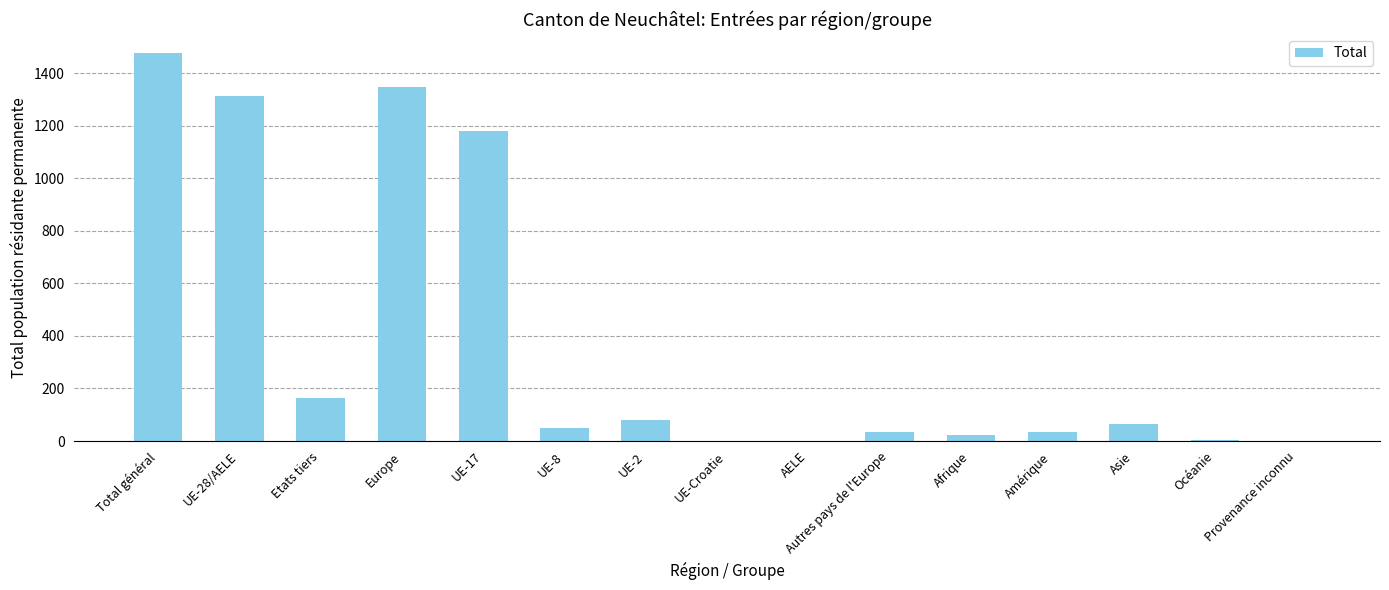

What is the sum of all values?

5776